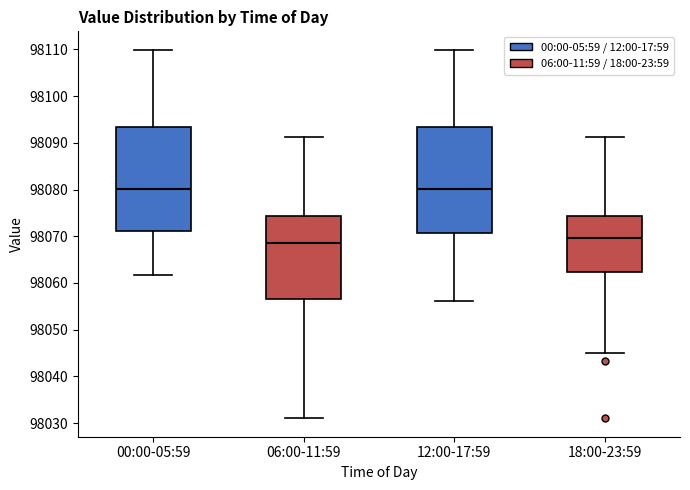

Where does the upper whisker of the box for 12:00-17:59 end on the y-axis? The values are not printed on the chart, so give them approximately, as read against the axis.

98110